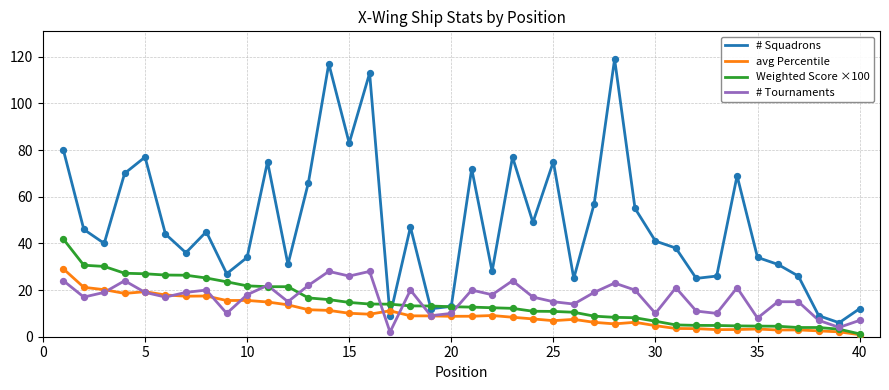

Which series has the largest range (max minus min)?

# Squadrons